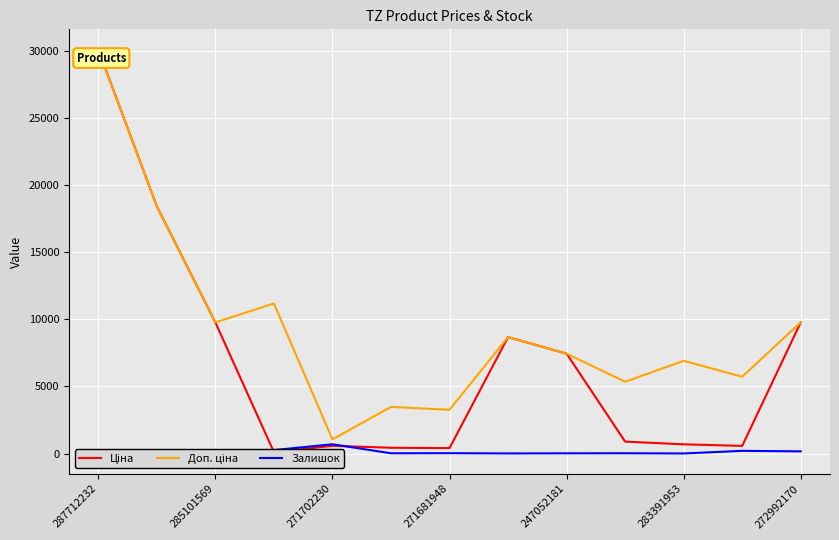

At 271681948, list the series in order from smallest to largest.

Залишок, Ціна, Доп. ціна